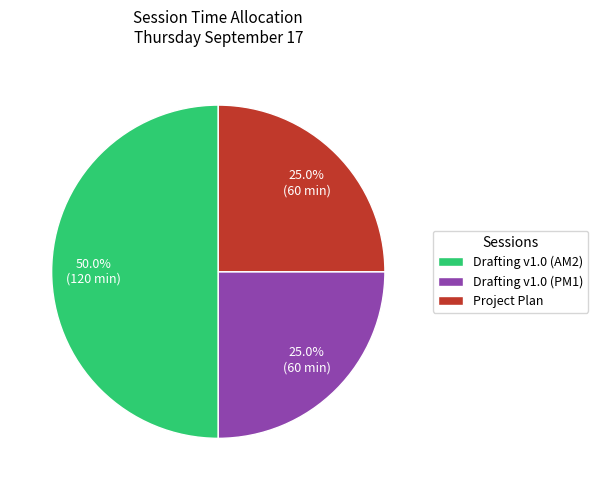

Do Drafting v1.0 (AM2) and Project Plan together represent more than half of the pie?

Yes